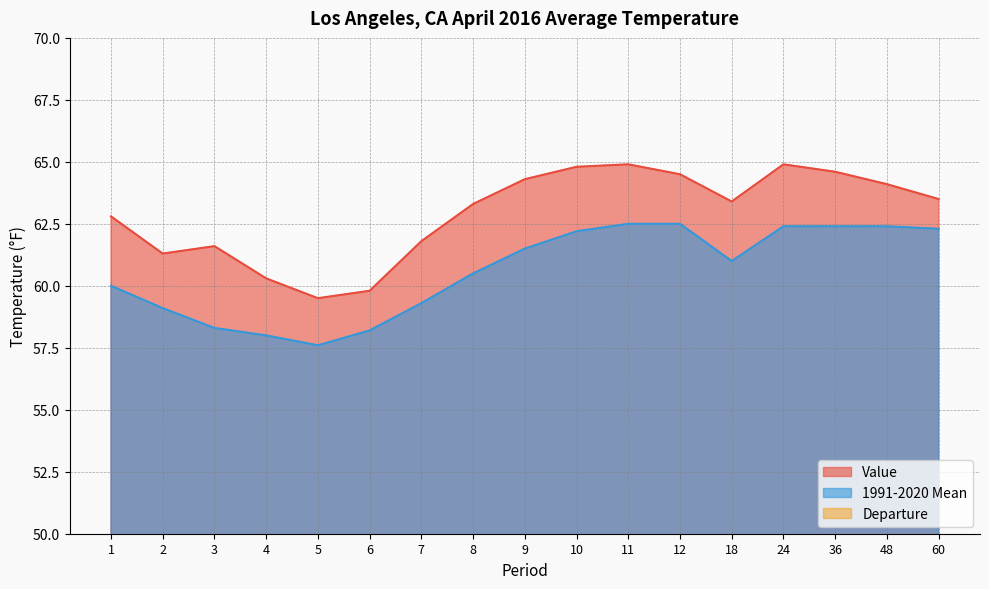

Read the Value value at 11.

64.9